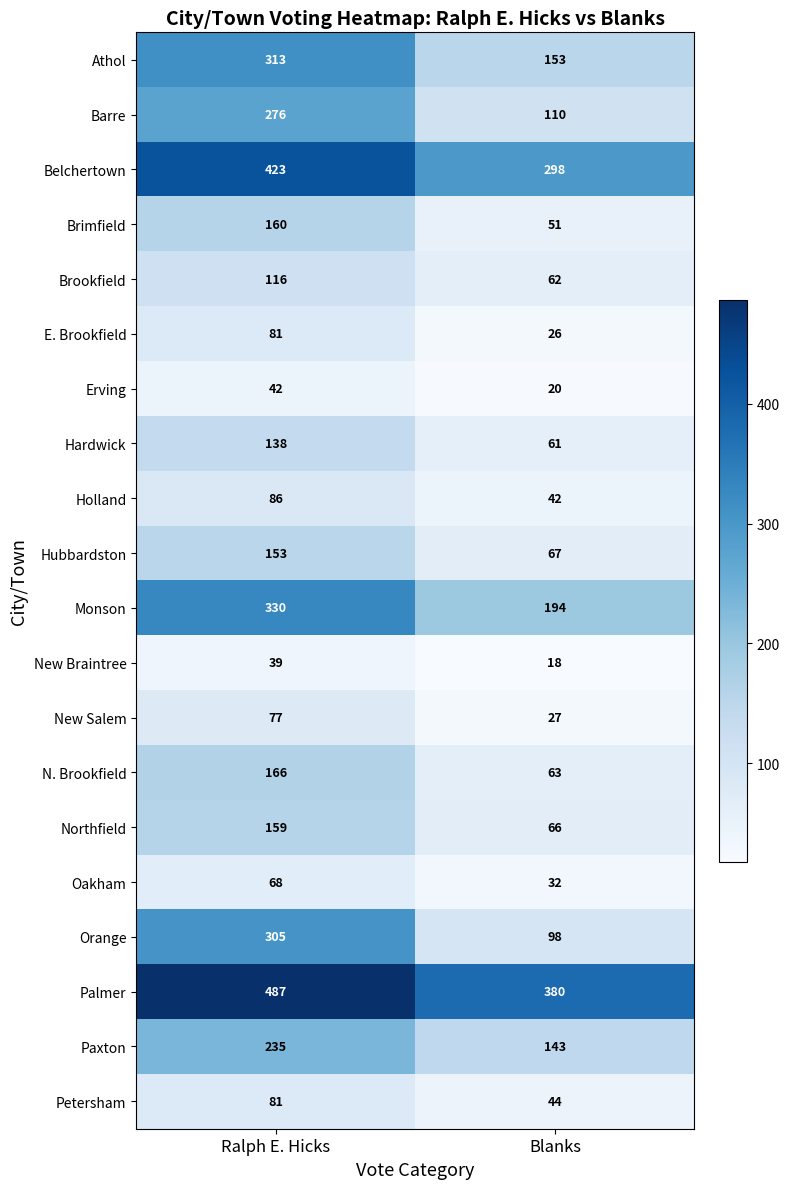

What is the approximate value of Petersham at Blanks?

44